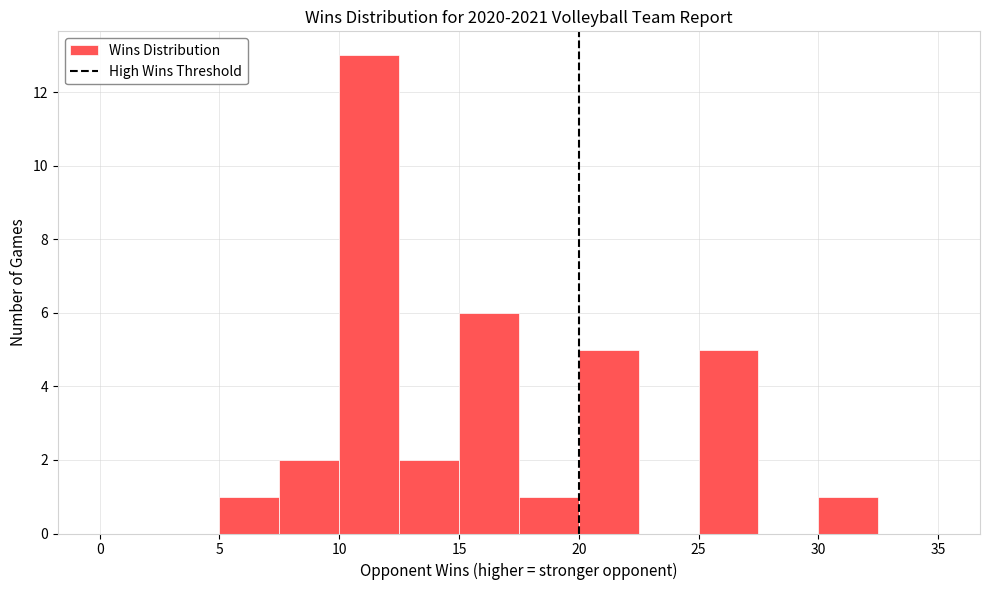

How tall is the bar that spans 15.0 to 17.5 on the x-axis? The values are not printed on the chart, so give them approximately, as read against the axis.

6